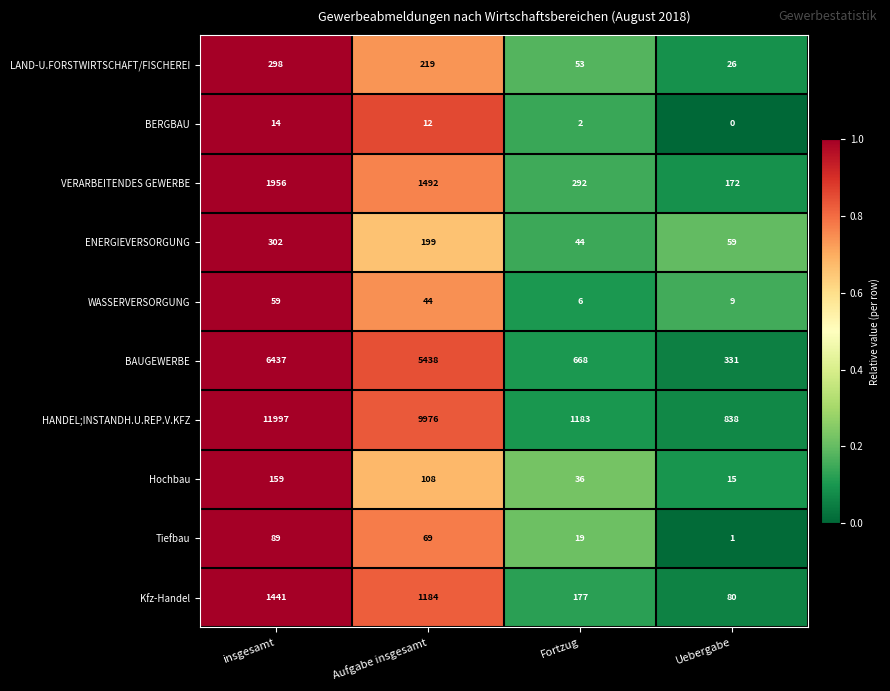

The value of Kfz-Handel at Aufgabe insgesamt is 1835. True or false?

False